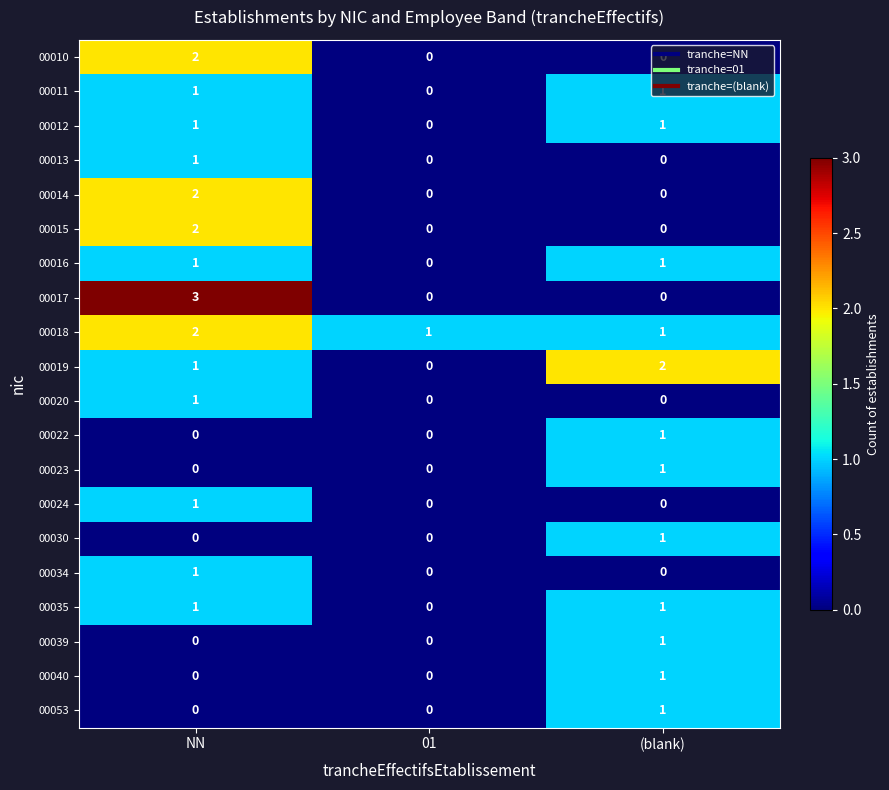

At which category is the sum across all series the highest?

NN